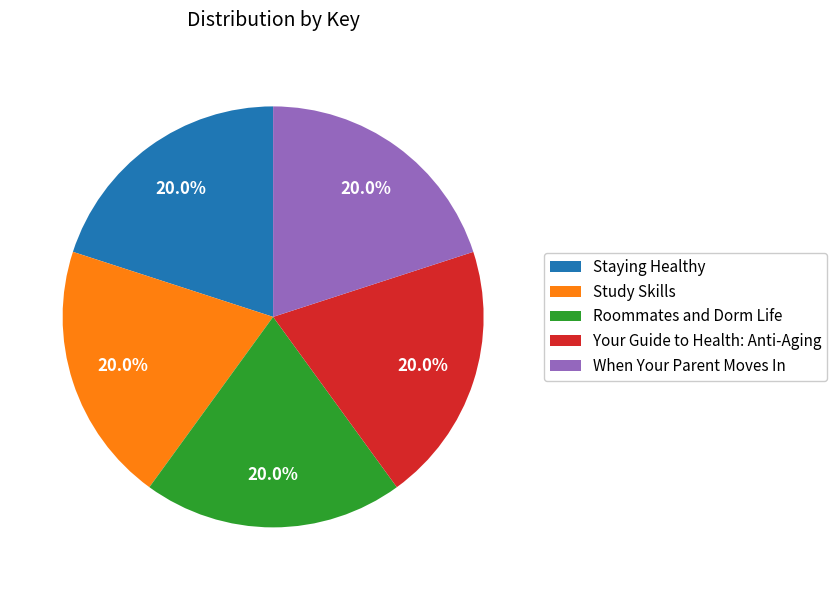

Is Staying Healthy the majority of the pie?

No